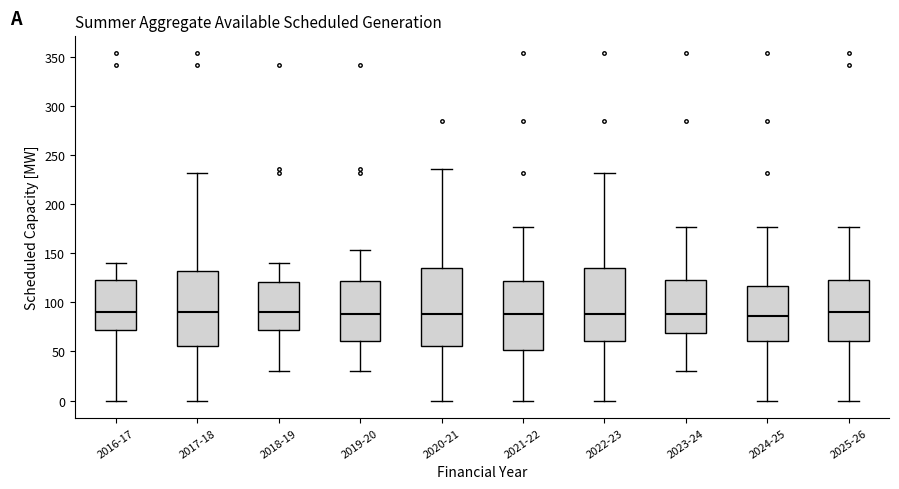

Reading left to right, read every box against the y-axis: the position of its median line, the range the box covers, and the ends of its whiskers. The values are not printed on the chart, so give them approximately, as read against the axis.

2016-17: median 90, box 70 to 125, whiskers 0 to 140
2017-18: median 90, box 55 to 130, whiskers 0 to 230
2018-19: median 90, box 70 to 120, whiskers 30 to 140
2019-20: median 90, box 60 to 120, whiskers 30 to 155
2020-21: median 90, box 55 to 135, whiskers 0 to 235
2021-22: median 90, box 50 to 120, whiskers 0 to 175
2022-23: median 90, box 60 to 135, whiskers 0 to 230
2023-24: median 90, box 70 to 125, whiskers 30 to 175
2024-25: median 85, box 60 to 115, whiskers 0 to 175
2025-26: median 90, box 60 to 125, whiskers 0 to 175